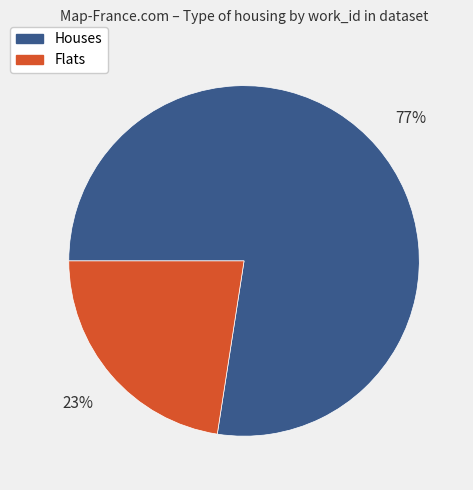

True or false: Houses accounts for 85% of the total.

False